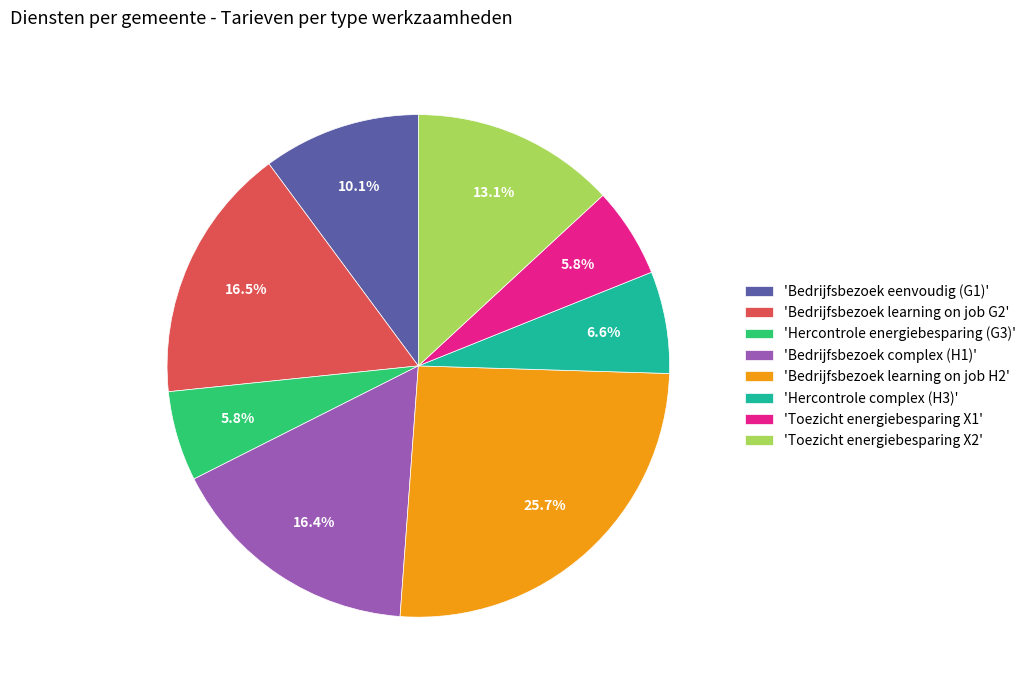

How many segments does this pie chart have?

8